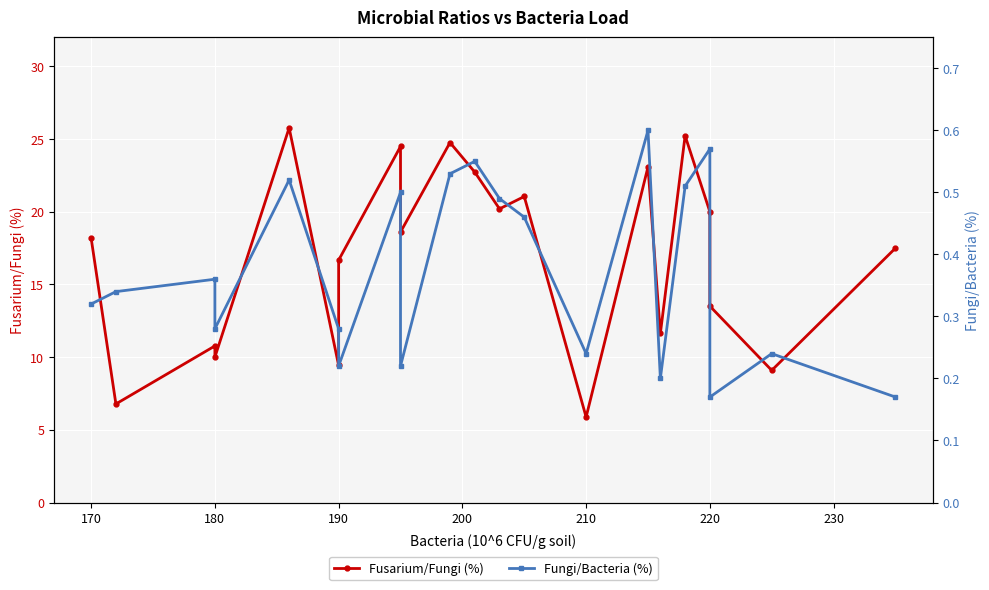

At how many categories does at least one series exceed 4?

21